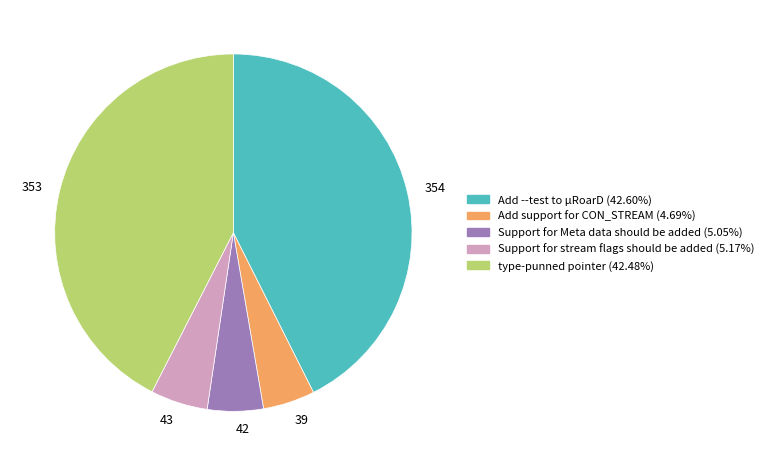

What is the ratio of the value at 353 to the value at 43?

8.2